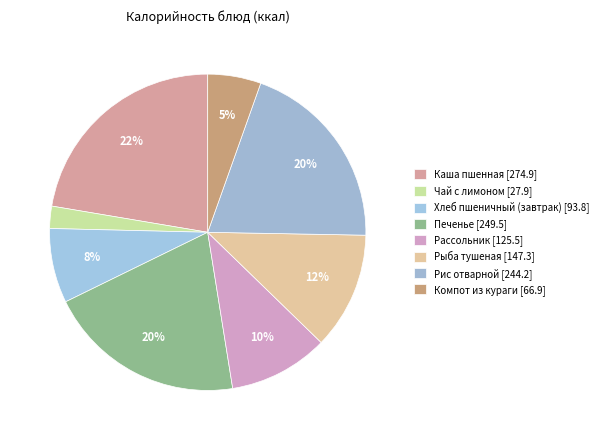

How many segments does this pie chart have?

8